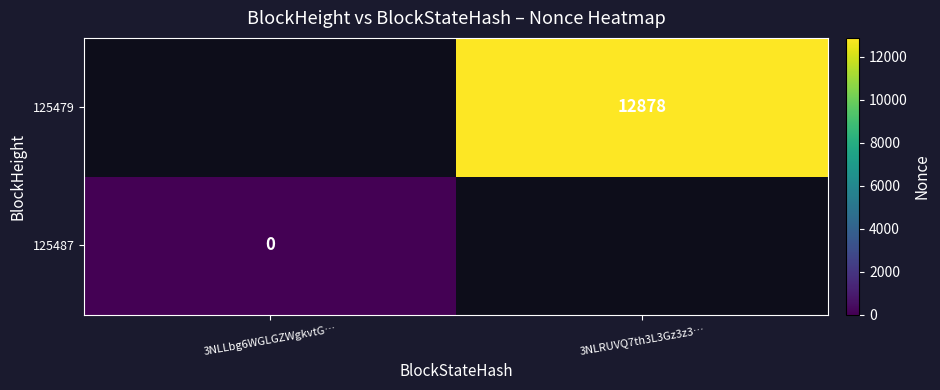

Rank the categories by 125487 value from highest to lowest.

3NLLbg6WGLGZWgkvtG…, 3NLRUVQ7th3L3Gz3z3…